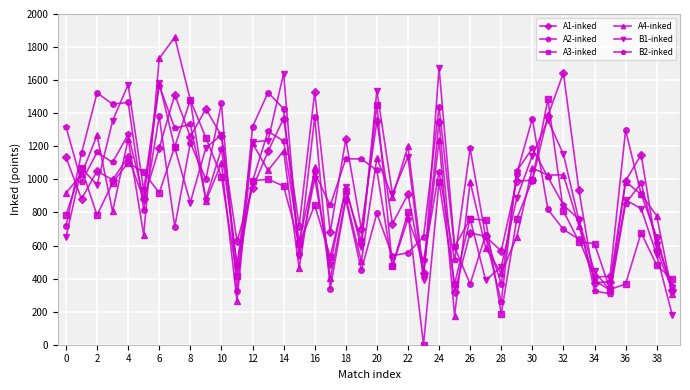

True or false: A4-inked has more than 0 interior local peaks.

True